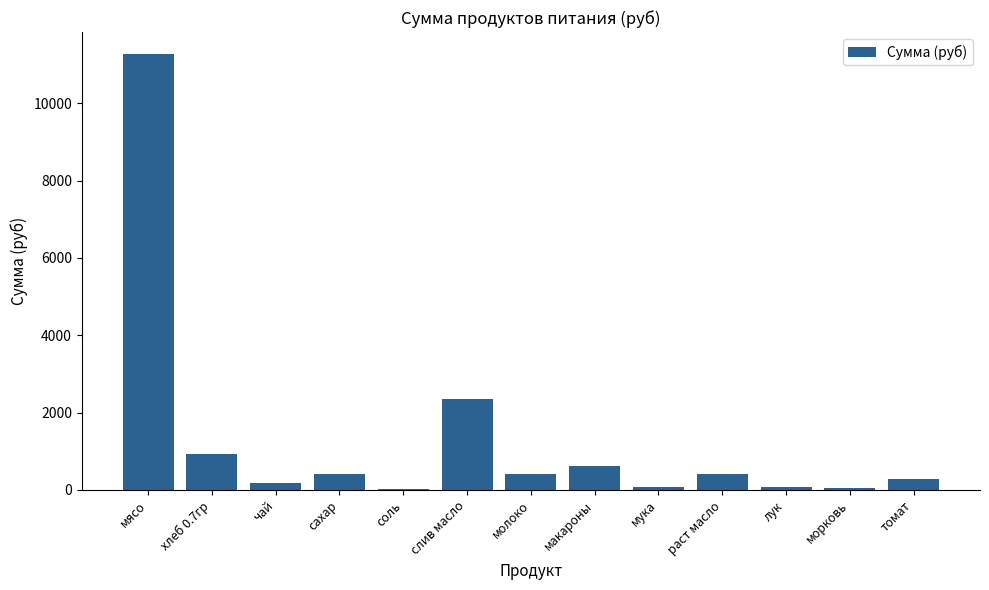

What is the average value?

1317.6